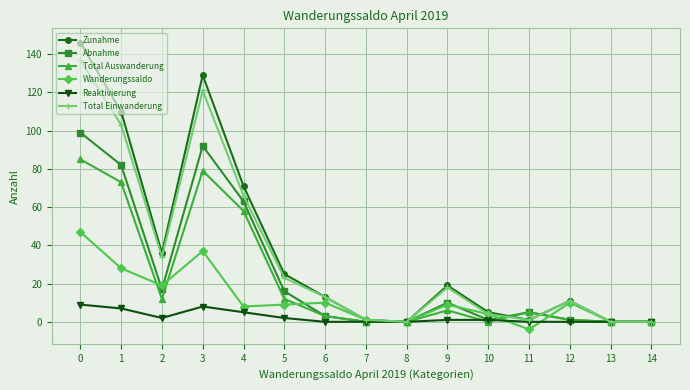

Is it true that Total Auswanderung equals 73 at 1?

True